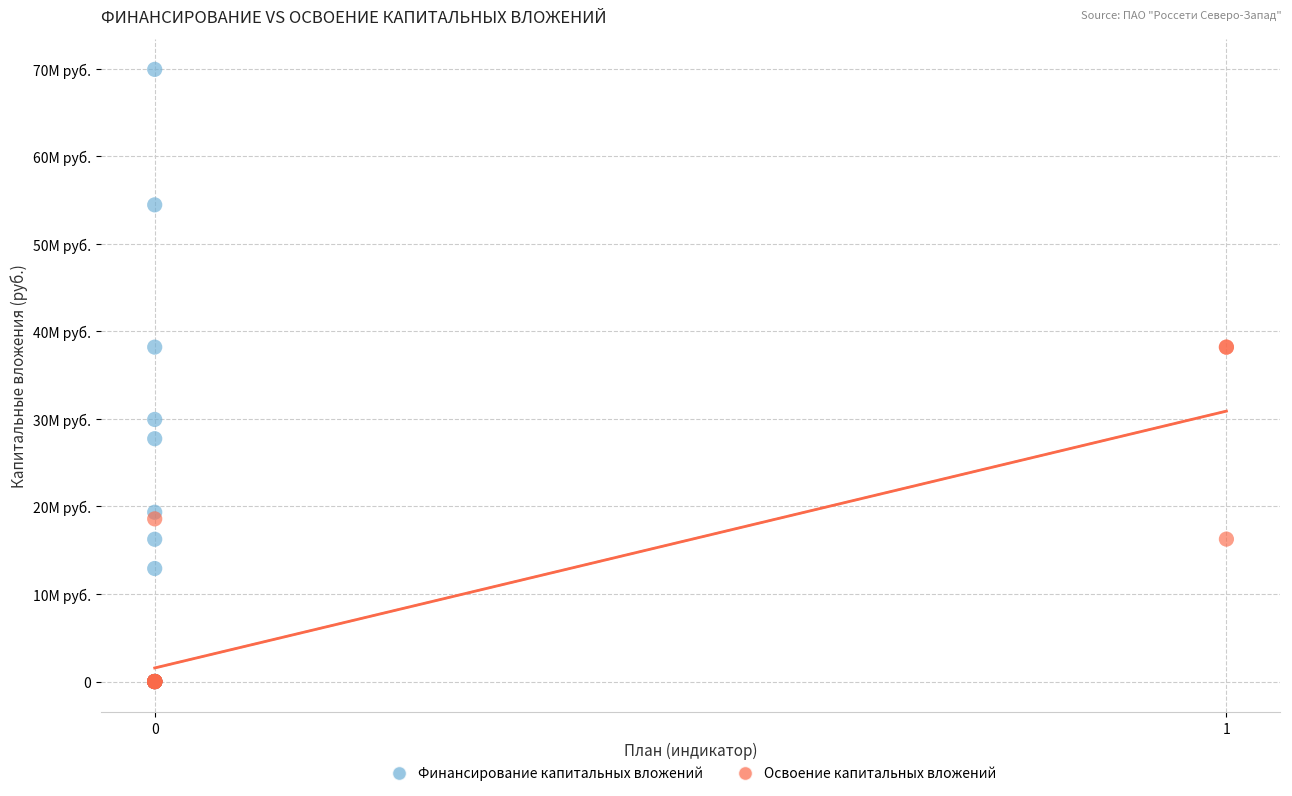

What are all the series names shown in the legend?

Финансирование капитальных вложений, Освоение капитальных вложений